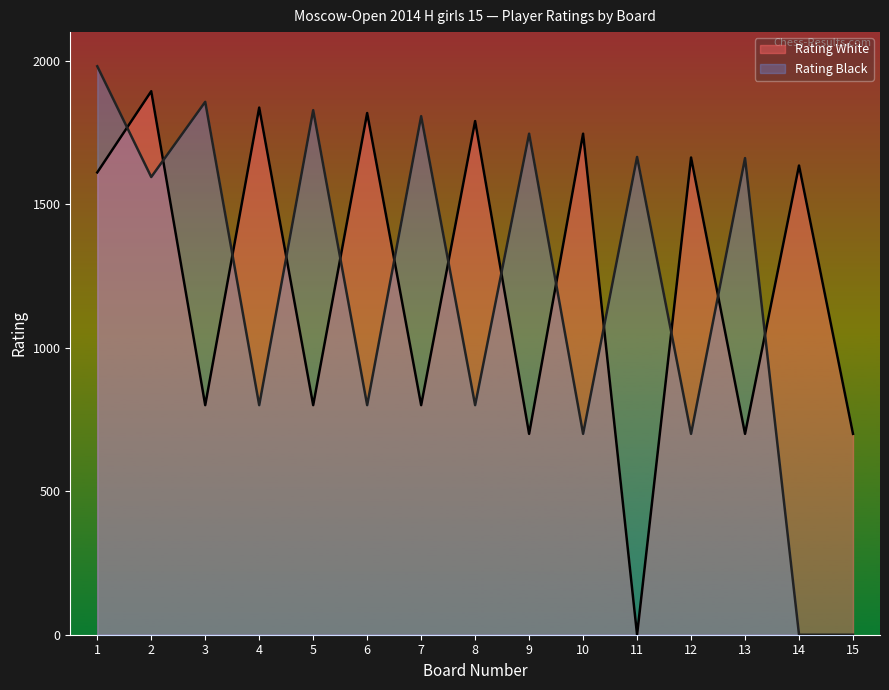

What is the difference between the maximum and minimum values in the Rating White series?

1894